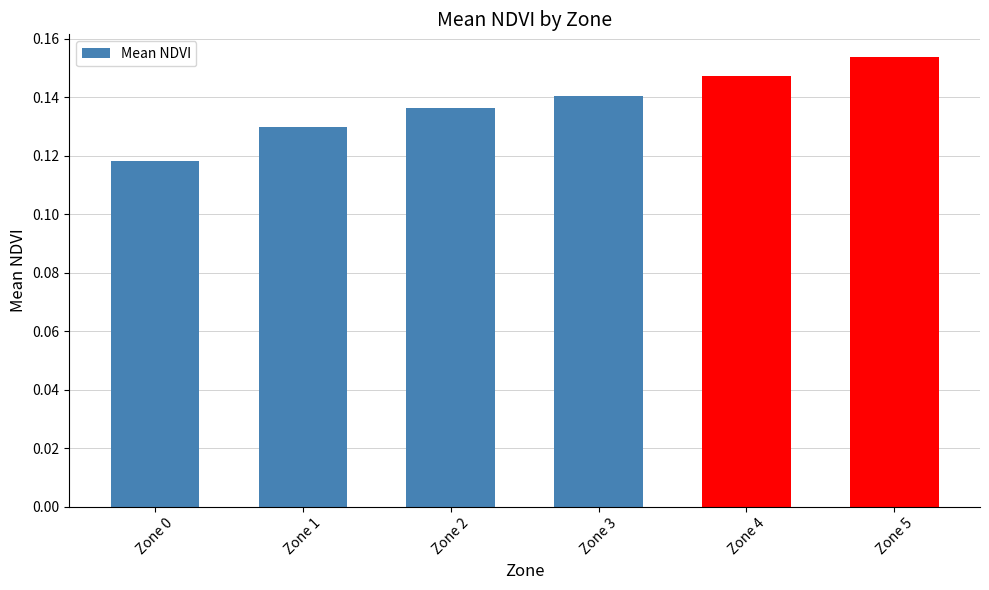

Rank the categories by value from highest to lowest.

Zone 5, Zone 4, Zone 3, Zone 2, Zone 1, Zone 0